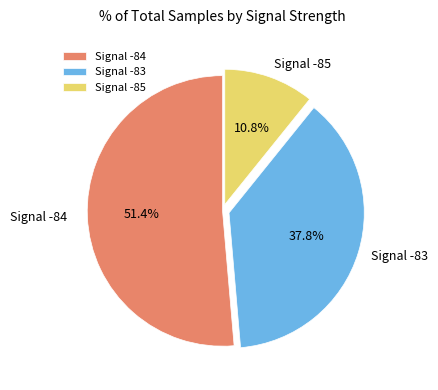

What percentage do Signal -85 and Signal -83 together represent?

48.6%